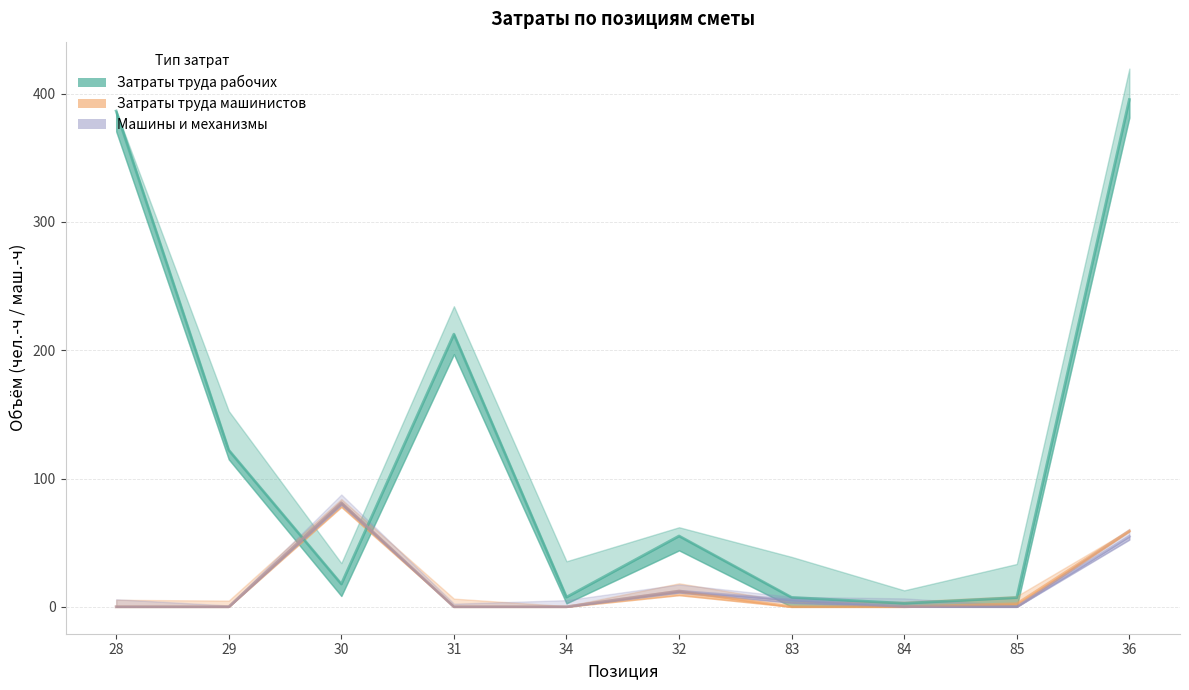

List the labels in order of Затраты труда рабочих value, largest first.

36, 28, 31, 29, 32, 30, 34, 83, 85, 84